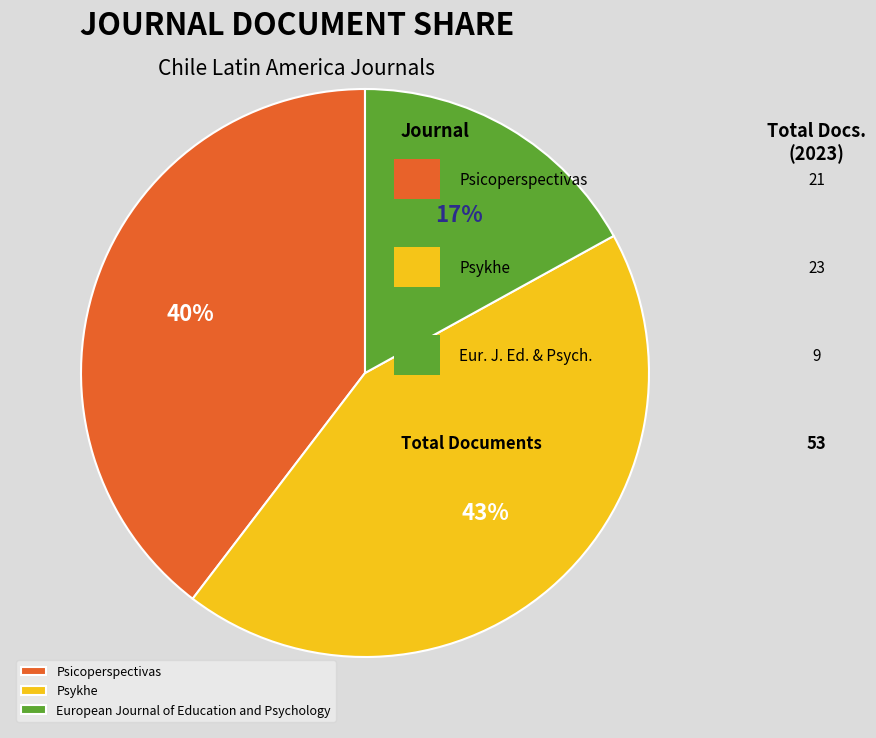

Do Psicoperspectivas and European Journal of Education and Psychology together represent more than half of the pie?

Yes